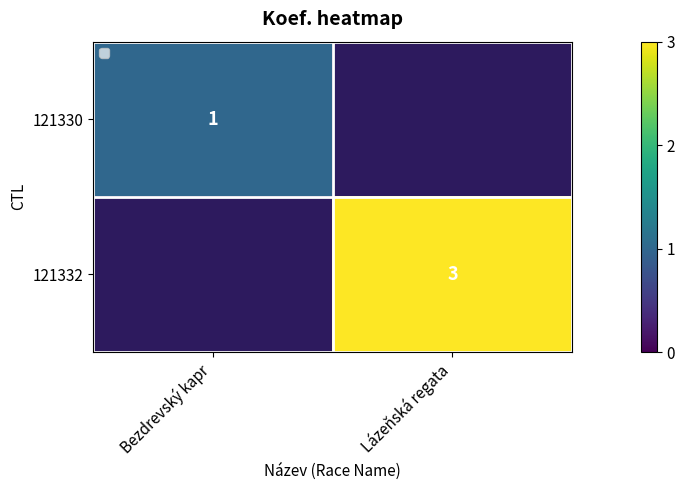

At which label does 121330 reach its minimum?

Bezdrevský kapr